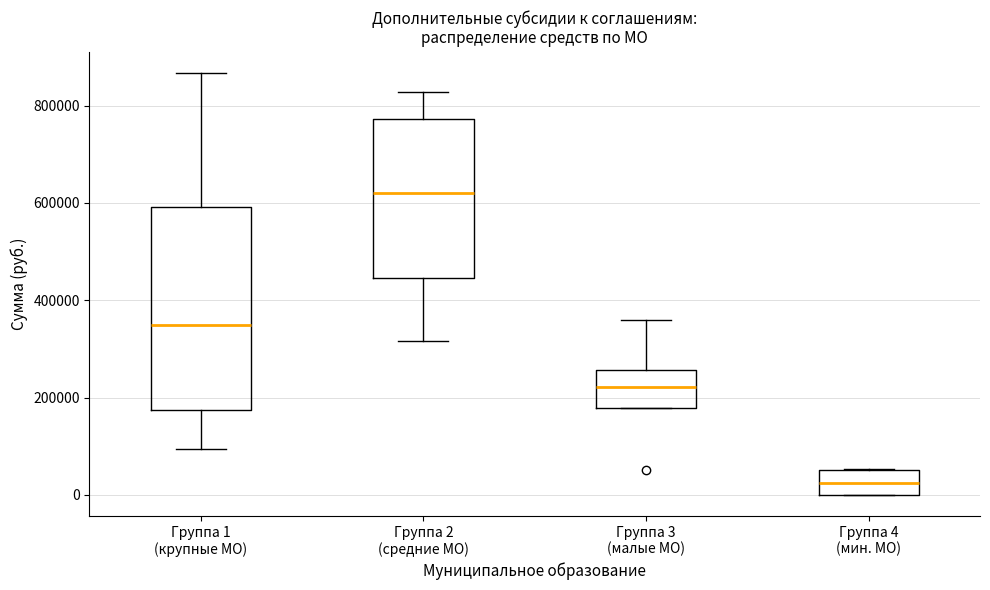

Which box's median line is the highest?

Группа 2 (средние МО)